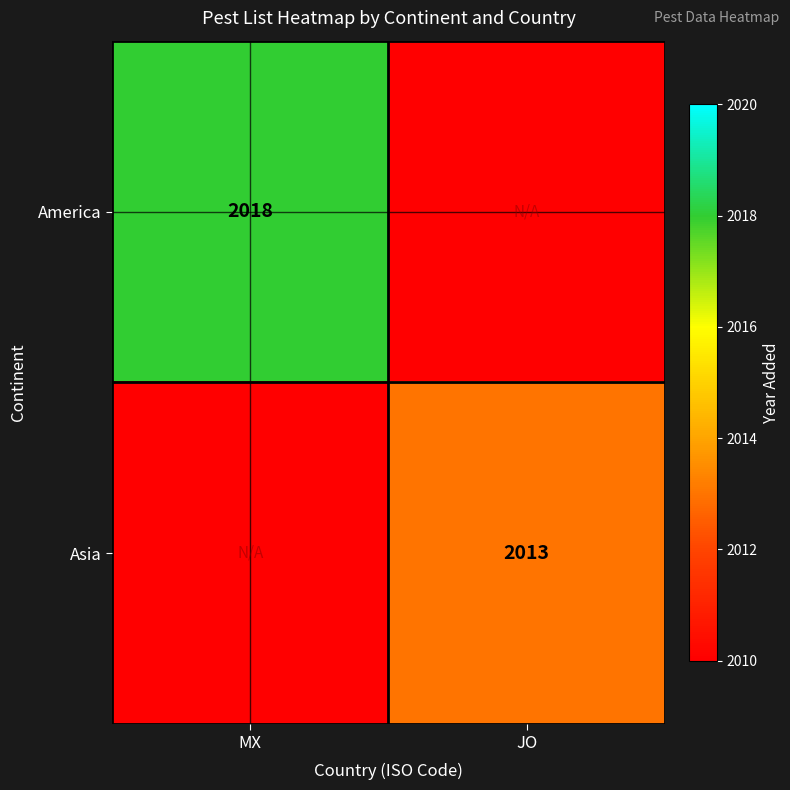

Is the value of America at MX greater than the value of Asia at JO?

Yes